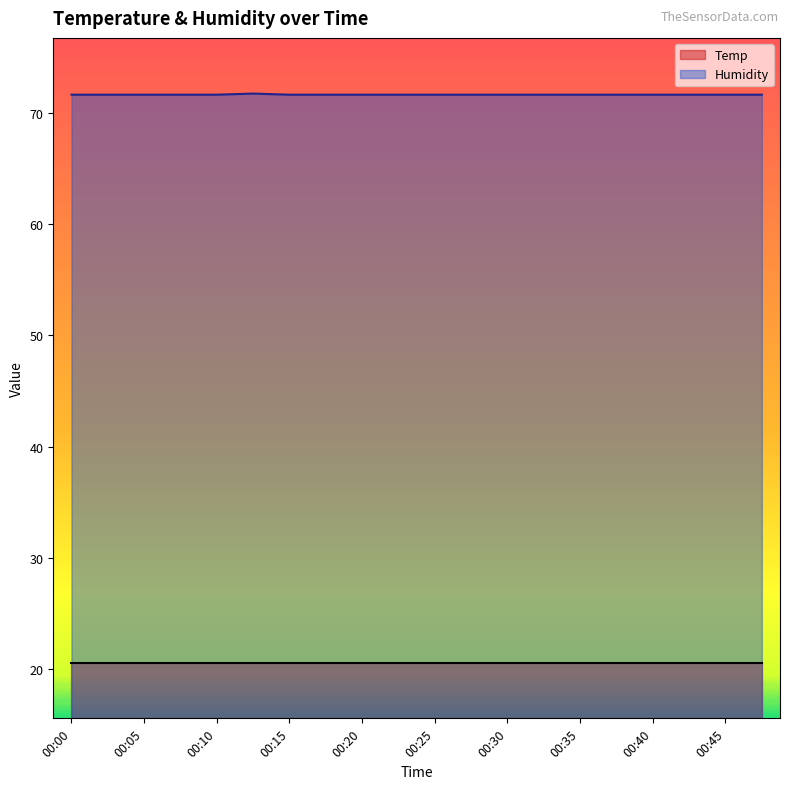

What is the ratio of the value at 00:47 to the value at 00:25?

1.0